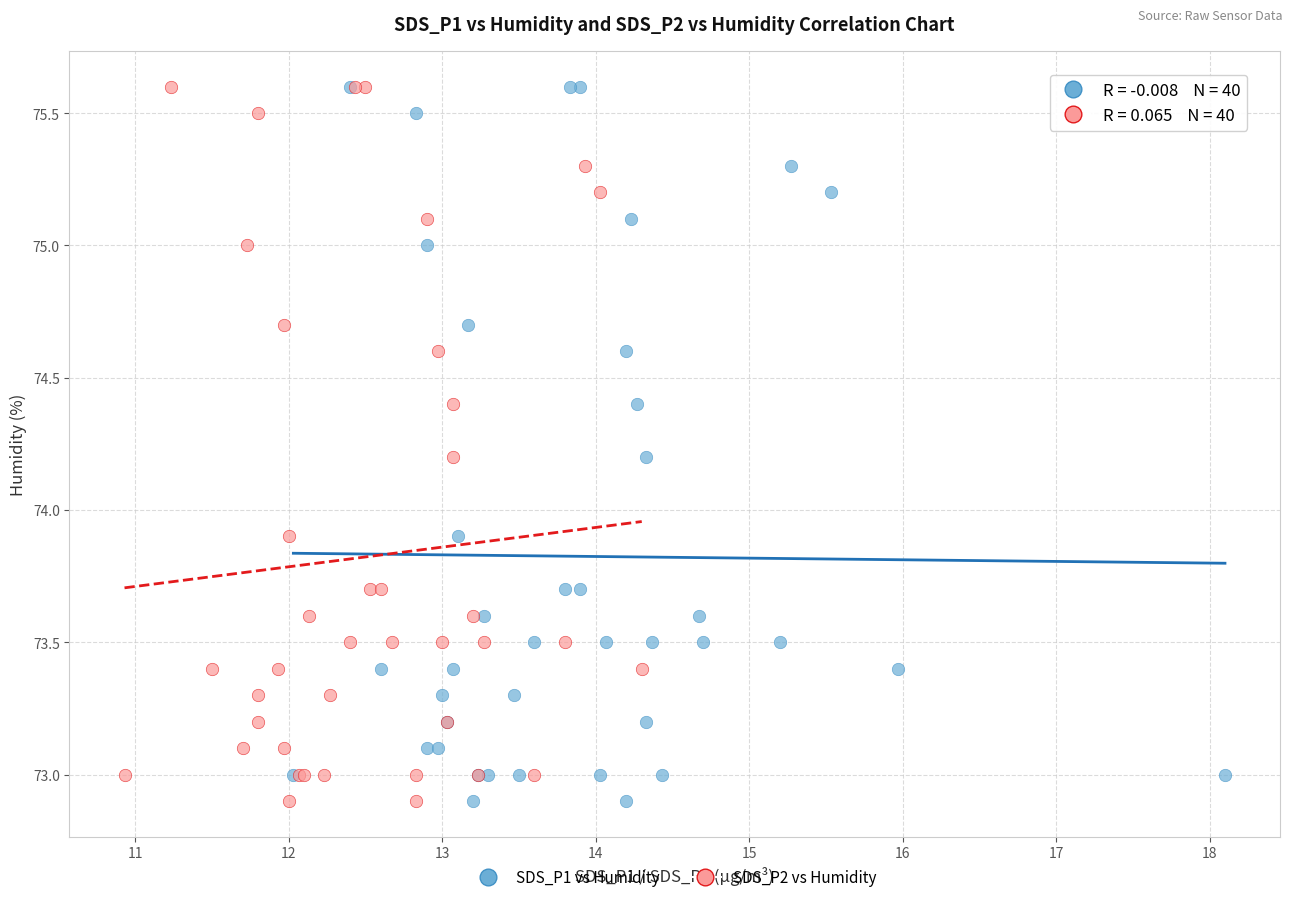

What are all the series names shown in the legend?

SDS_P1 vs Humidity, SDS_P2 vs Humidity